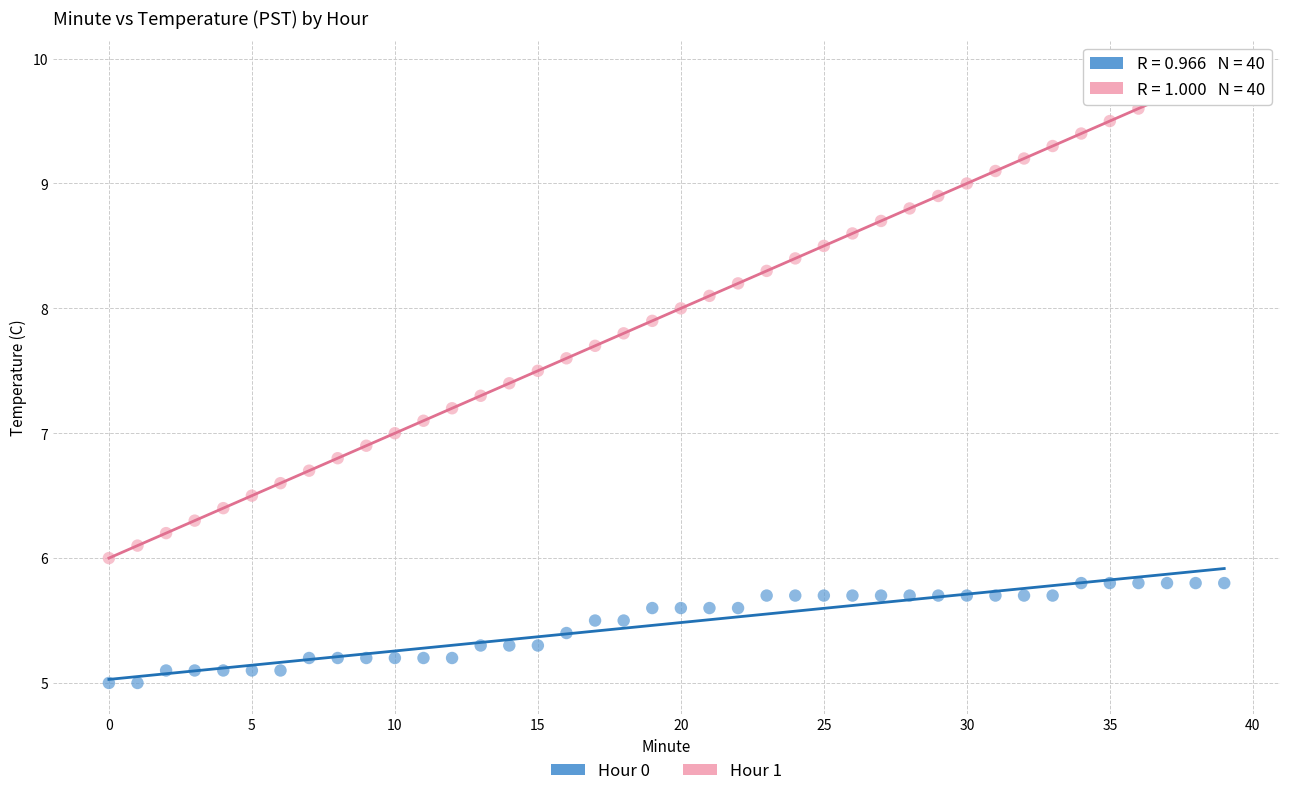

Which series reaches the maximum Y coordinate?

Hour 1